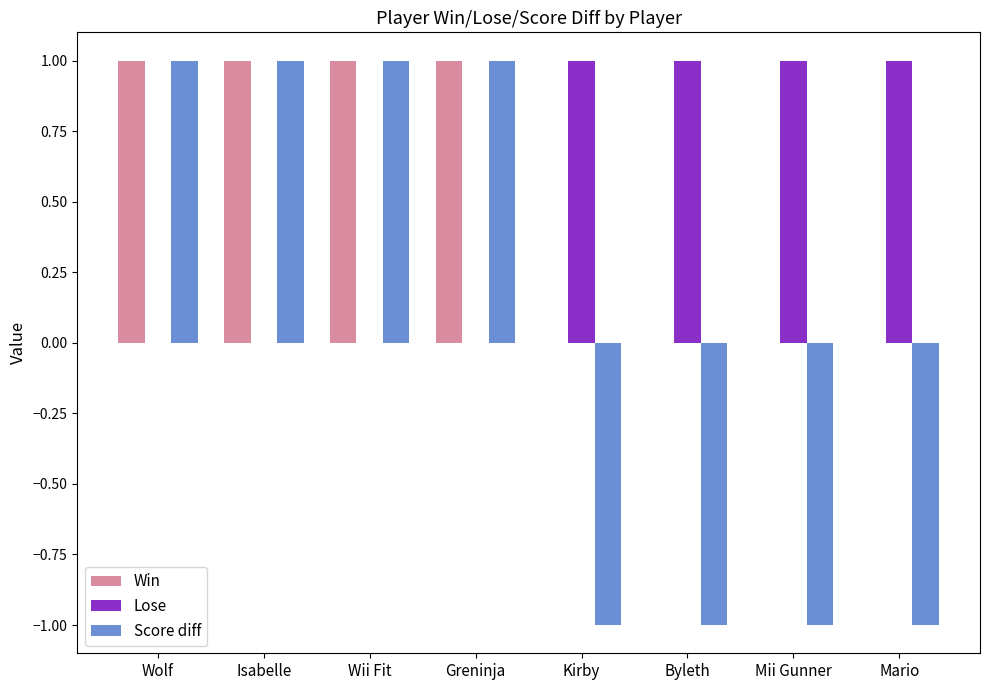

Which series changed the most between Isabelle and Kirby?

Score diff